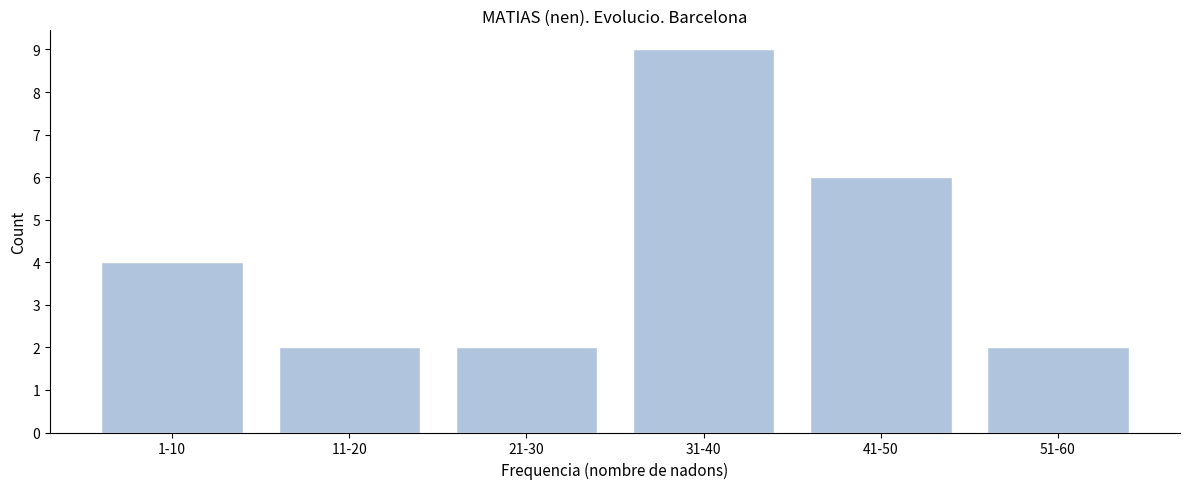

Reading left to right, extract all data points from this chart.

1-10=4	11-20=2	21-30=2	31-40=9	41-50=6	51-60=2